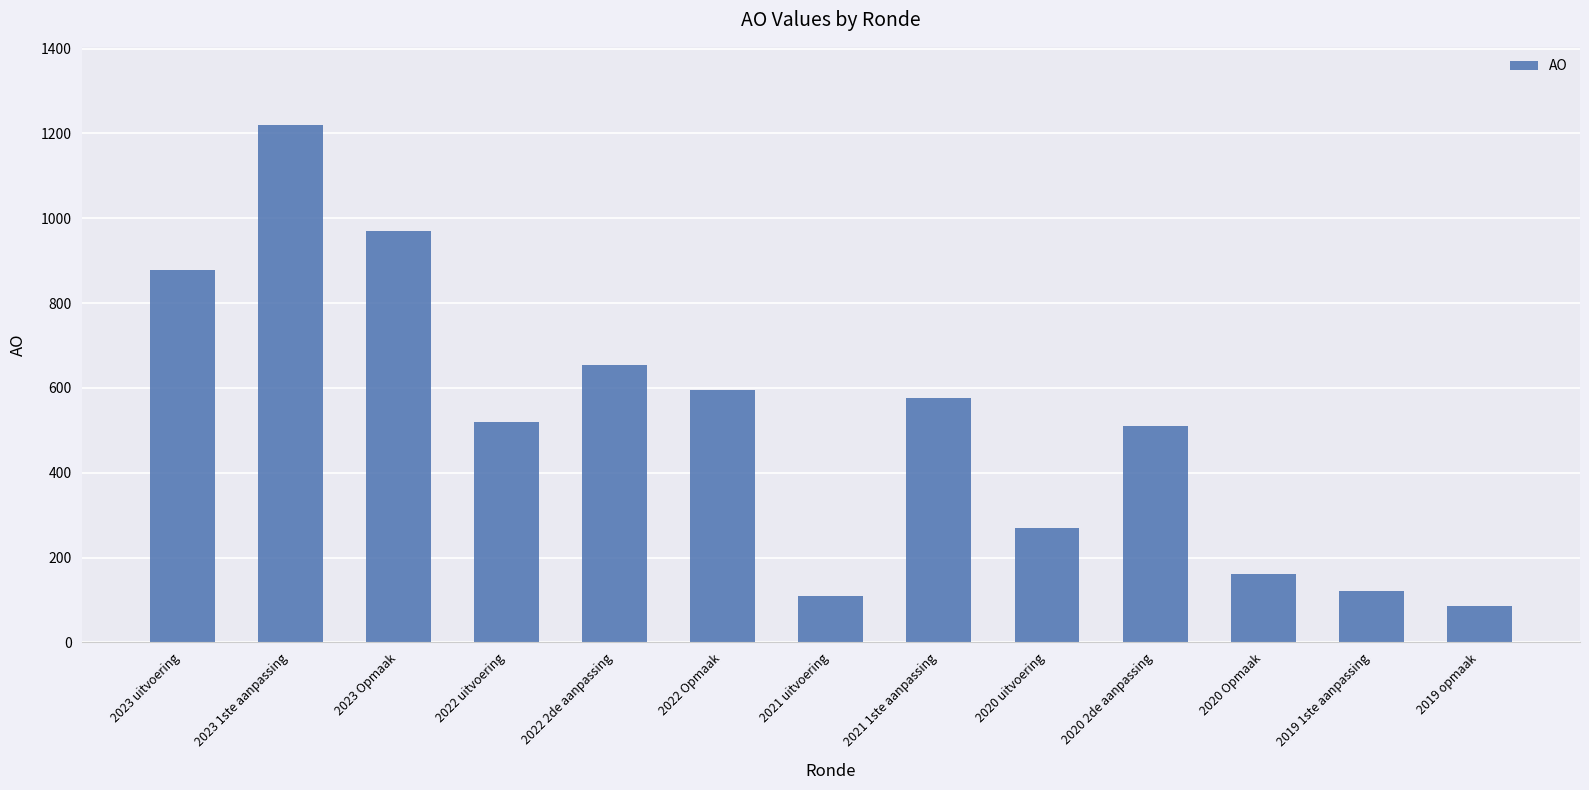

What is the value of the 2nd bar from the left?

1221